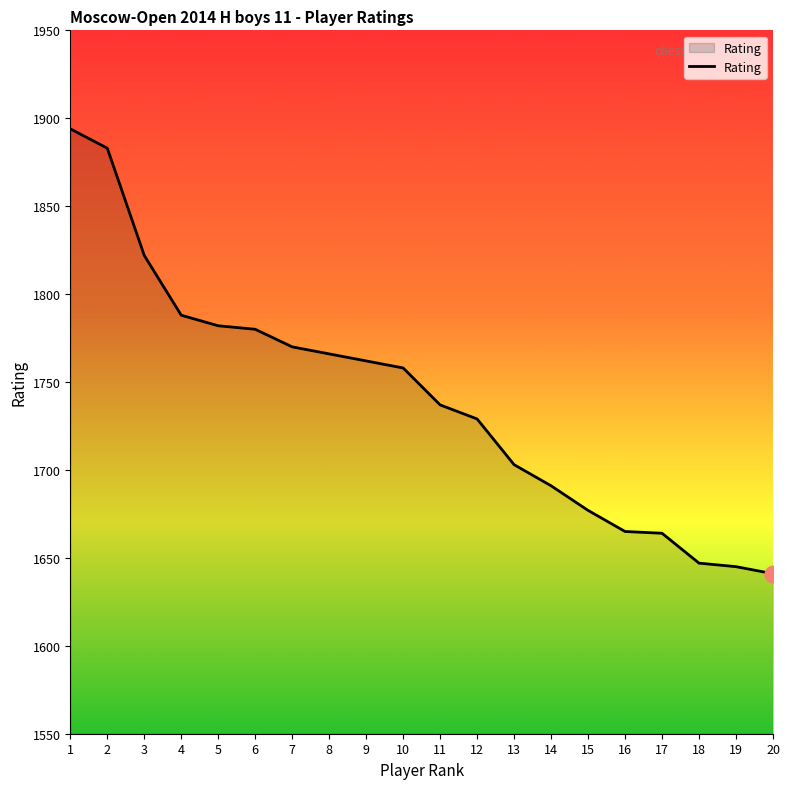

The value at 2 is 1883. True or false?

True